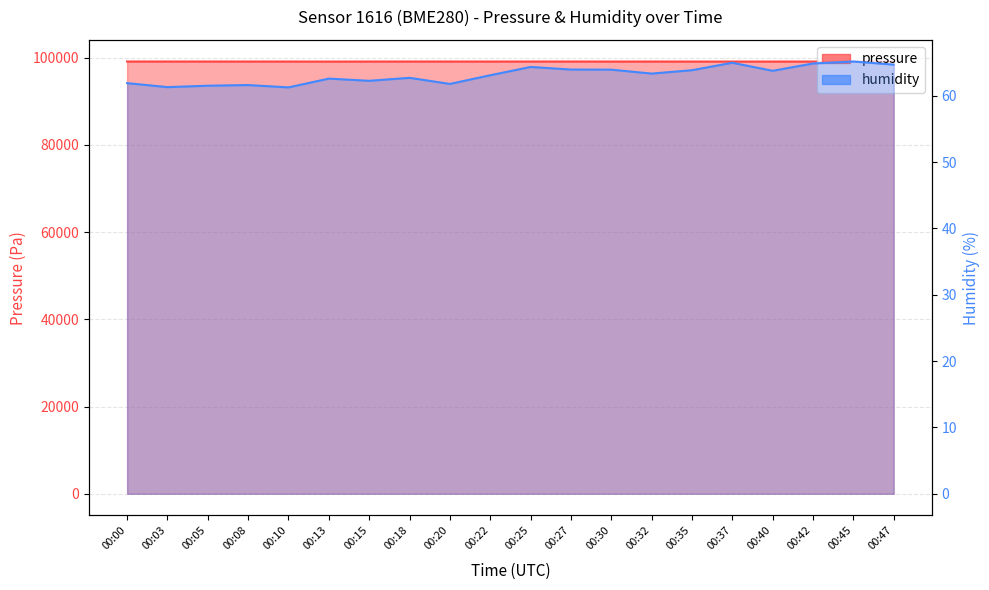

What is the approximate value of humidity at 00:20?

61.8